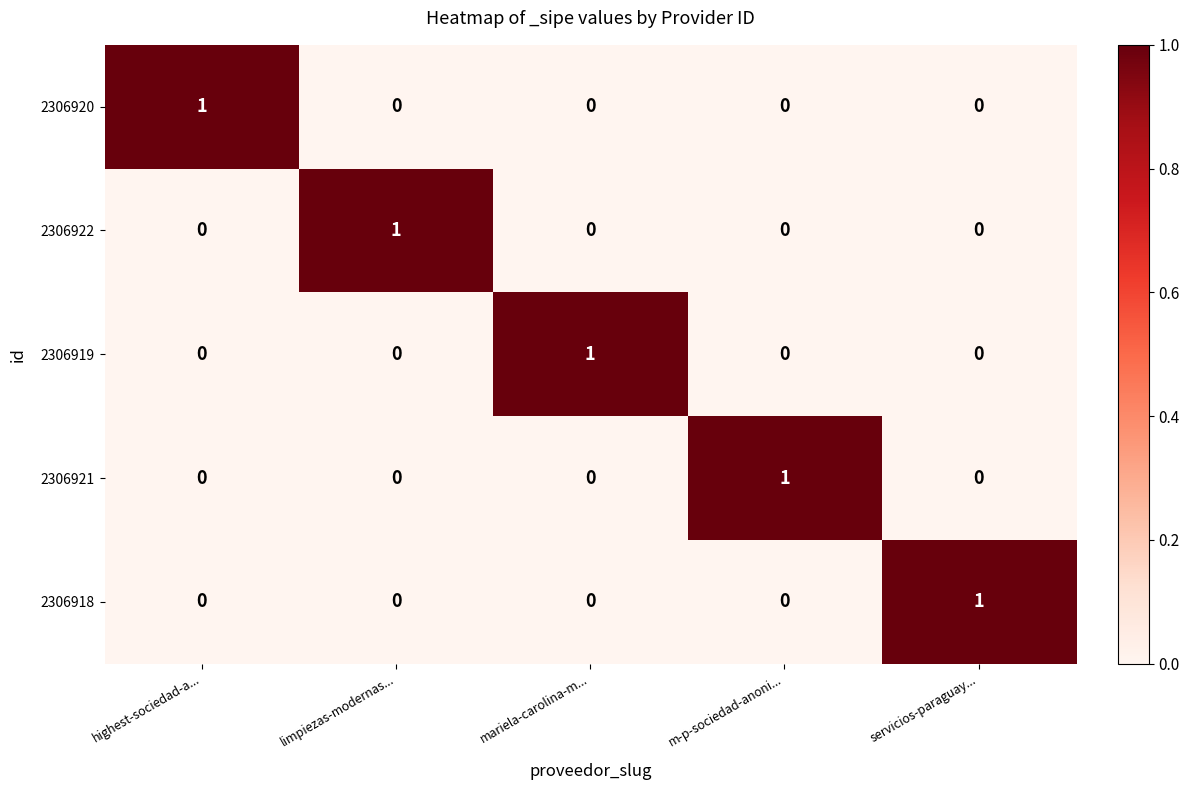

Reading right to left, what are all the values shown in this chart?

2306920: servicios-paraguay...=0	m-p-sociedad-anoni...=0	mariela-carolina-m...=0	limpiezas-modernas...=0	highest-sociedad-a...=1
2306922: servicios-paraguay...=0	m-p-sociedad-anoni...=0	mariela-carolina-m...=0	limpiezas-modernas...=1	highest-sociedad-a...=0
2306919: servicios-paraguay...=0	m-p-sociedad-anoni...=0	mariela-carolina-m...=1	limpiezas-modernas...=0	highest-sociedad-a...=0
2306921: servicios-paraguay...=0	m-p-sociedad-anoni...=1	mariela-carolina-m...=0	limpiezas-modernas...=0	highest-sociedad-a...=0
2306918: servicios-paraguay...=1	m-p-sociedad-anoni...=0	mariela-carolina-m...=0	limpiezas-modernas...=0	highest-sociedad-a...=0